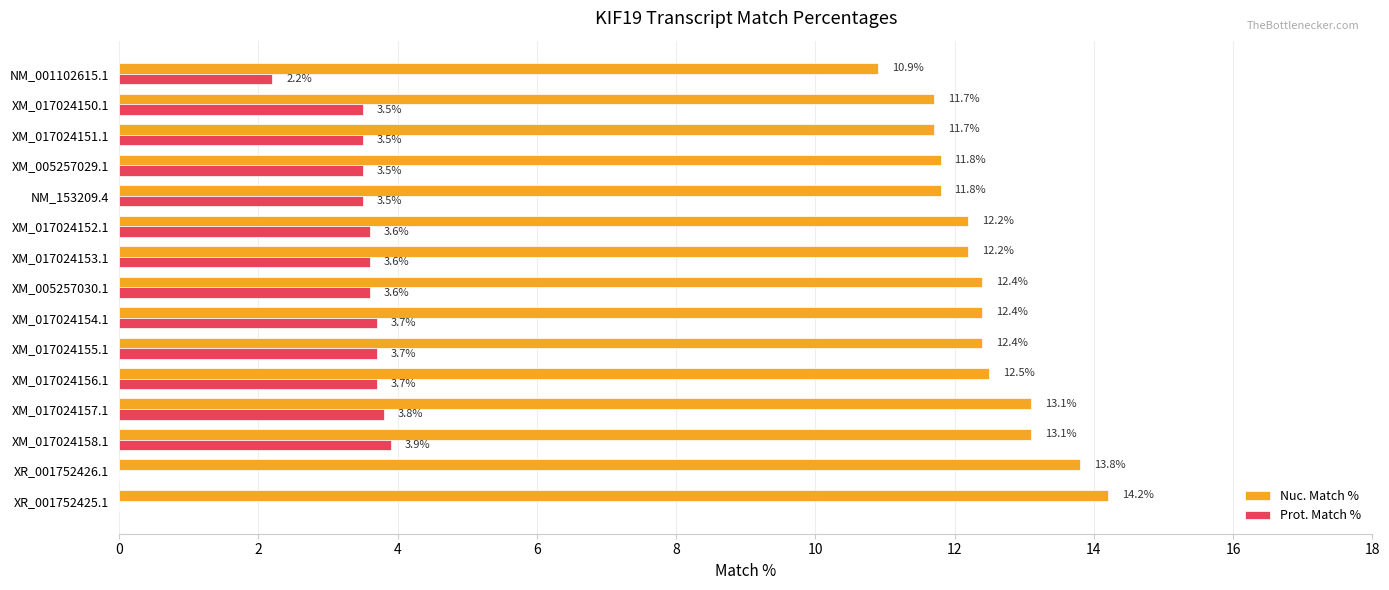

What is the sum of all Nuc. Match % values?

186.2